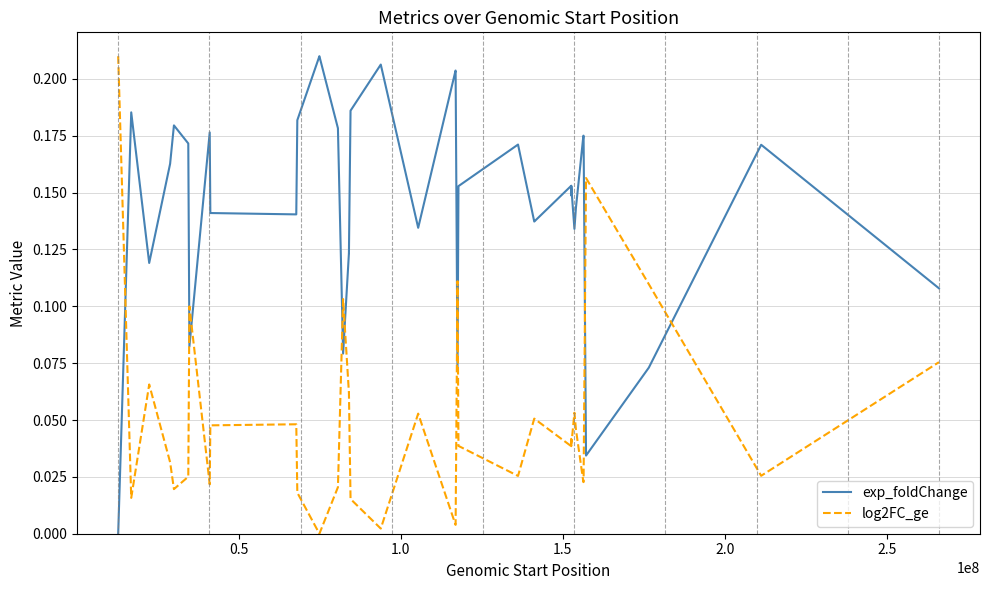

What is the sum of all log2FC_ge values?

1.9